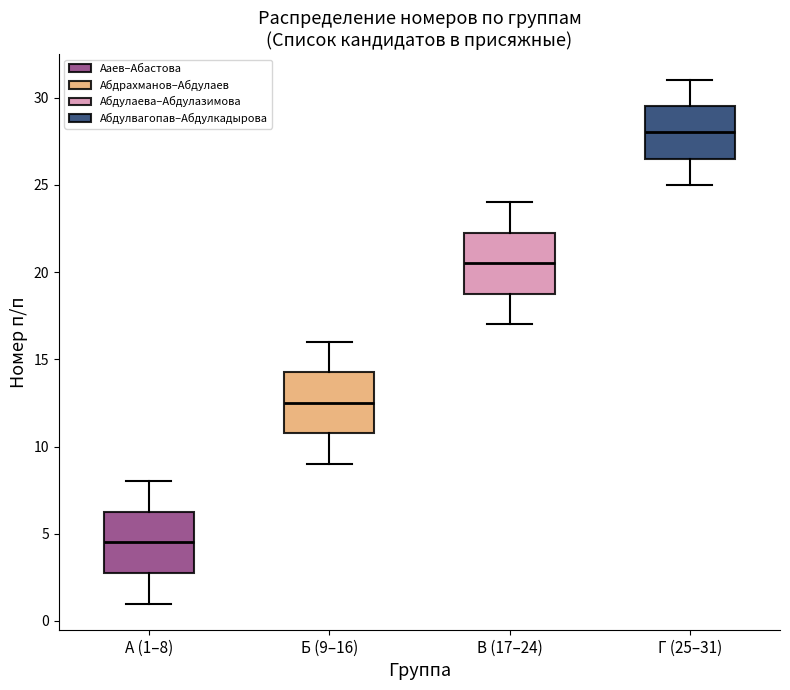

Reading left to right, read every box against the y-axis: the position of its median line, the range the box covers, and the ends of its whiskers. The values are not printed on the chart, so give them approximately, as read against the axis.

А (1–8): median 4.5, box 3.0 to 6.5, whiskers 1.0 to 8.0
Б (9–16): median 12.5, box 11.0 to 14.5, whiskers 9.0 to 16.0
В (17–24): median 20.5, box 19.0 to 22.5, whiskers 17.0 to 24.0
Г (25–31): median 28.0, box 26.5 to 29.5, whiskers 25.0 to 31.0